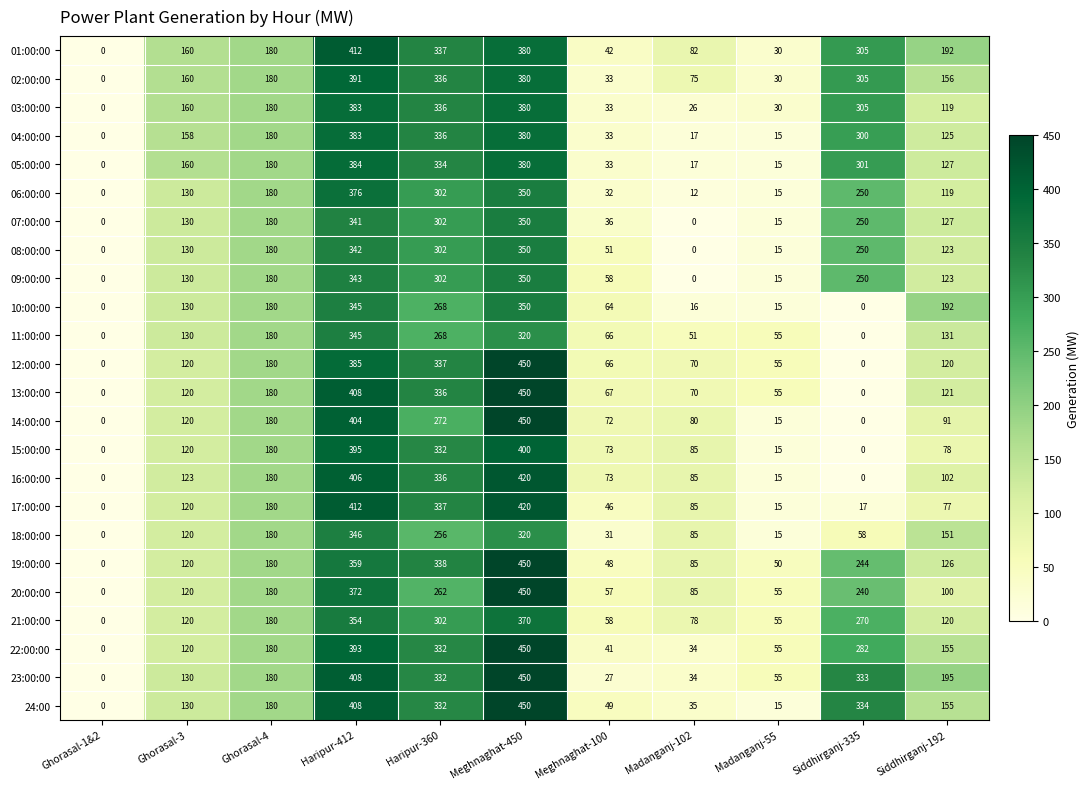

Which series changed the most between Ghorasal-3 and Siddhirganj-335?

24:00